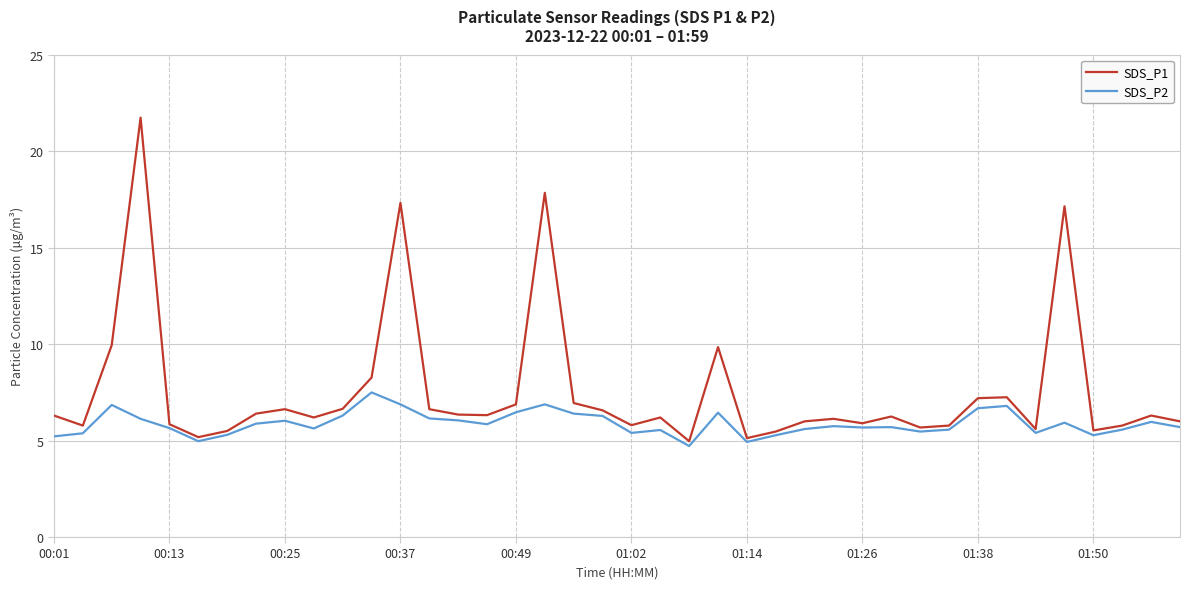

What is the greatest value displayed?

21.8